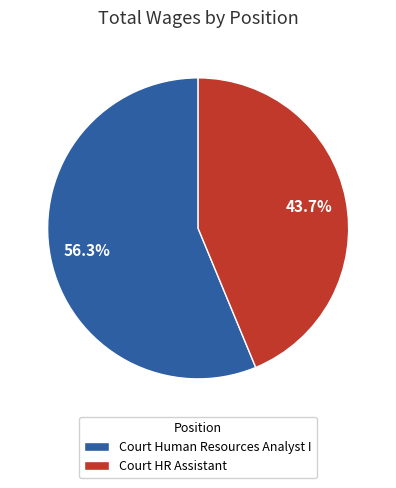

Which slice is the smallest?

Court HR Assistant